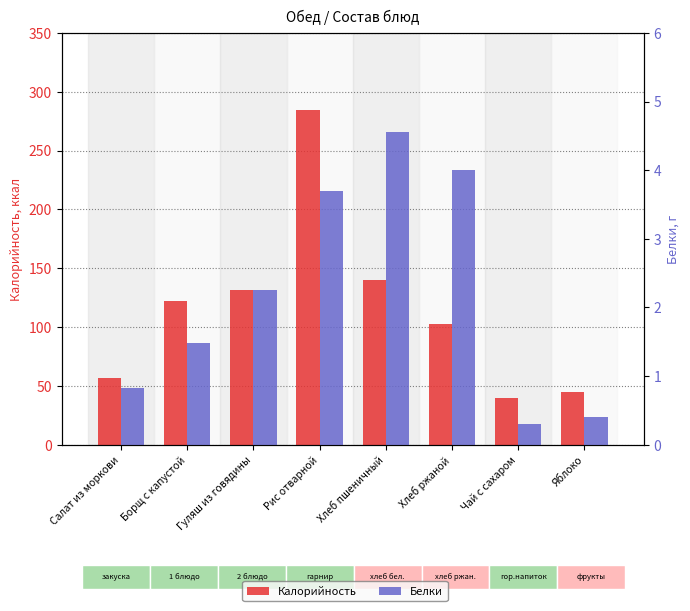

What is the difference between the second highest and minimum values in the Белки series?

3.7